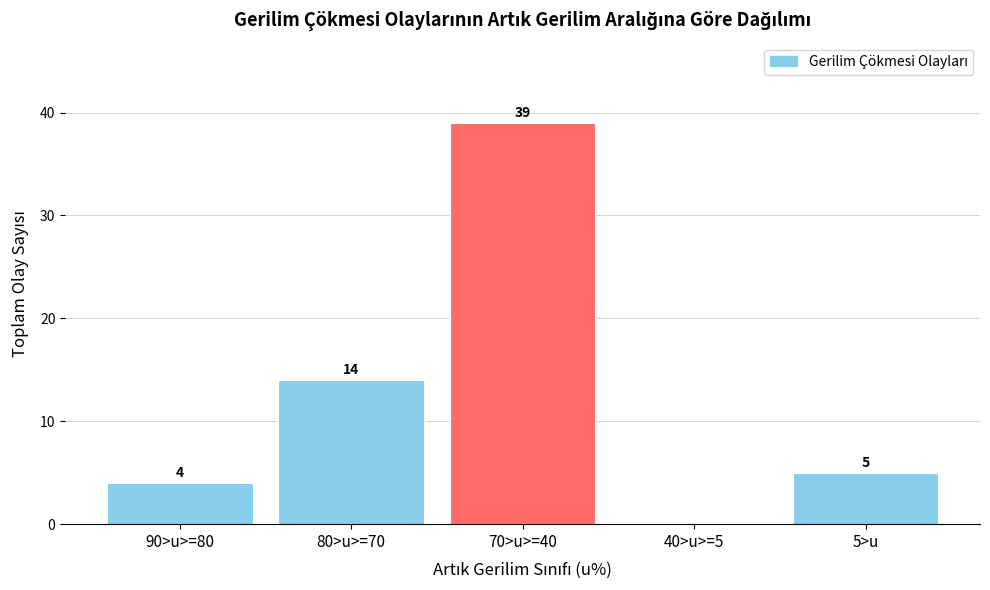

Reading right to left, transcribe all the data shown in this chart.

5>u=5	40>u>=5=0	70>u>=40=39	80>u>=70=14	90>u>=80=4